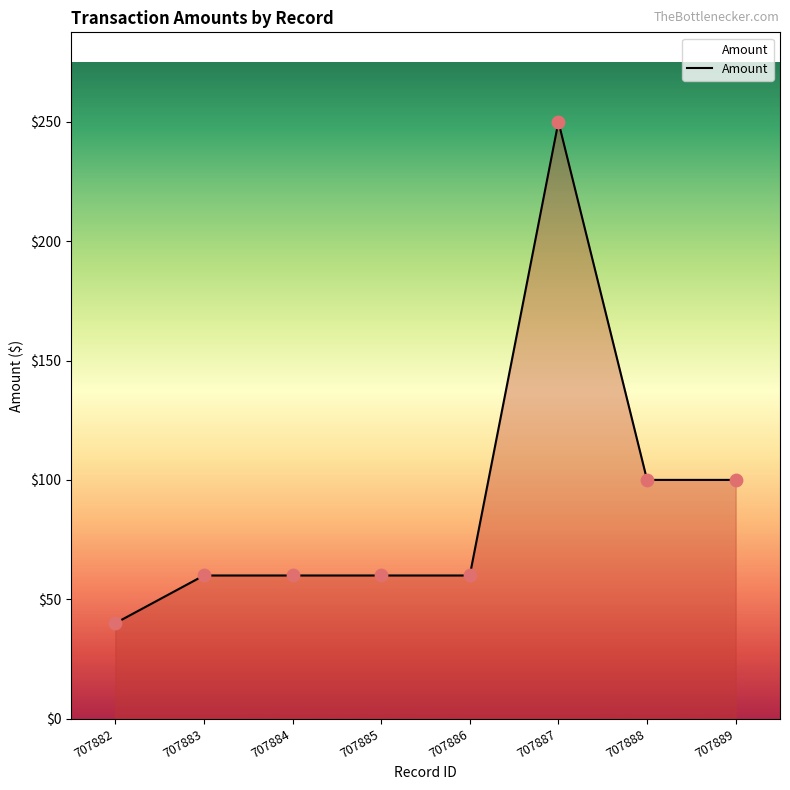

What is the change in value from 707887 to 707888?

-150.0